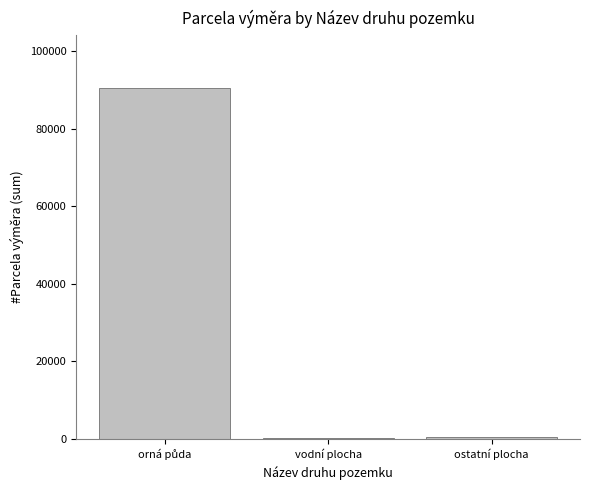

At which label is the value closest to 45282?

ostatní plocha